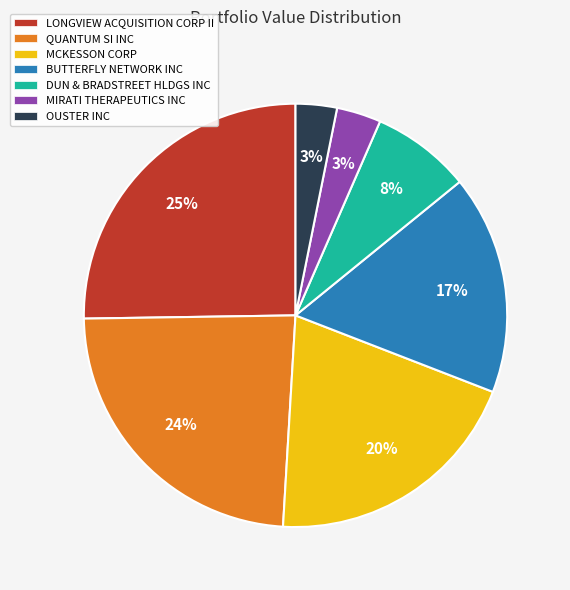

The QUANTUM SI INC slice represents 24% of the pie. True or false?

True